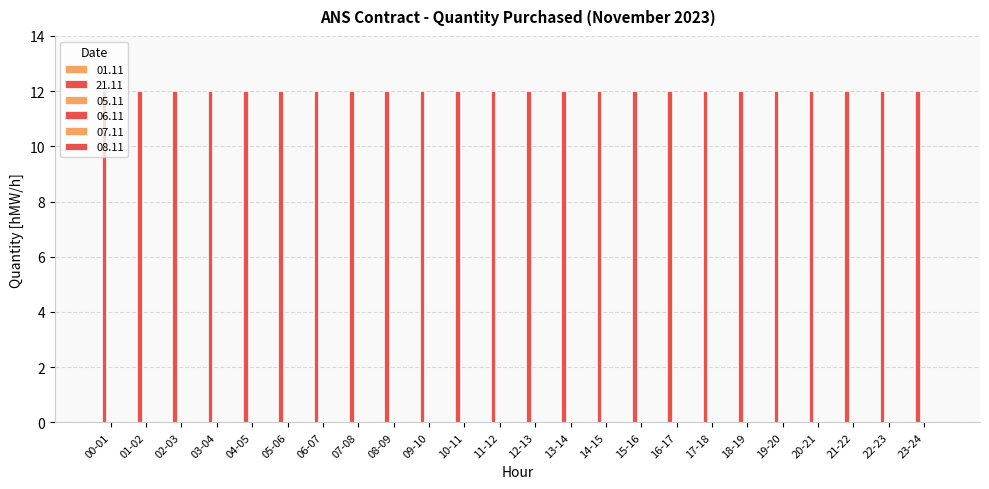

What is the total value across all series at 19-20?

12